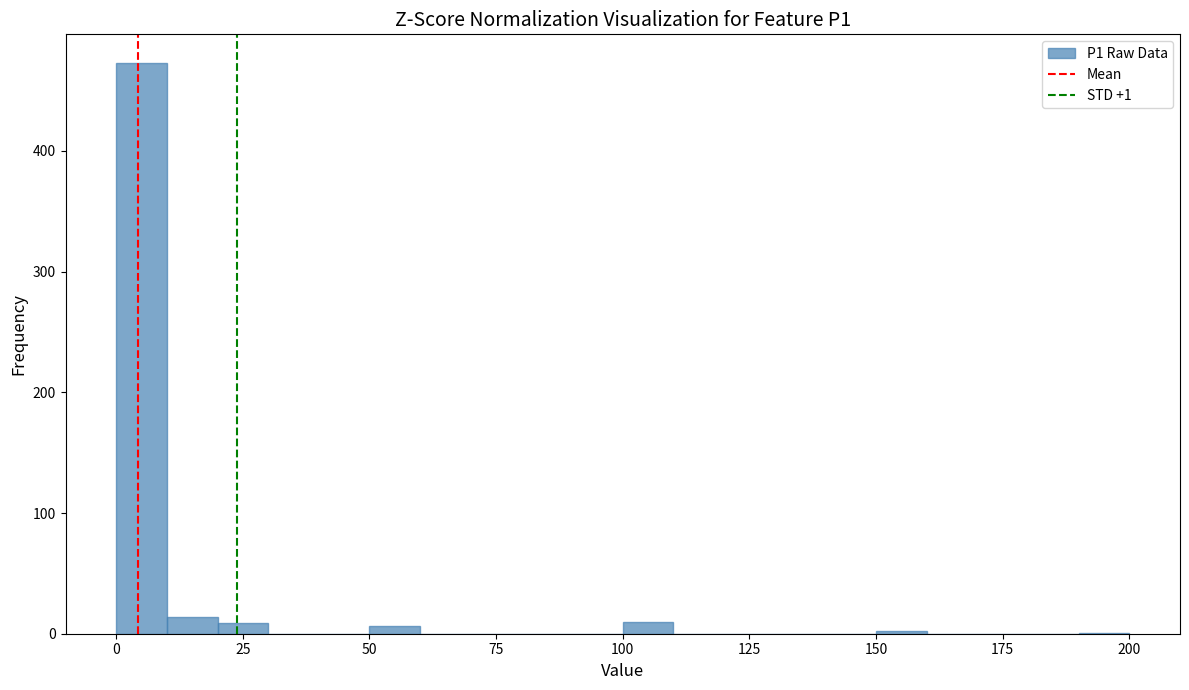

Read against the x-axis, roughly where is the centre of the tallest bar?

5